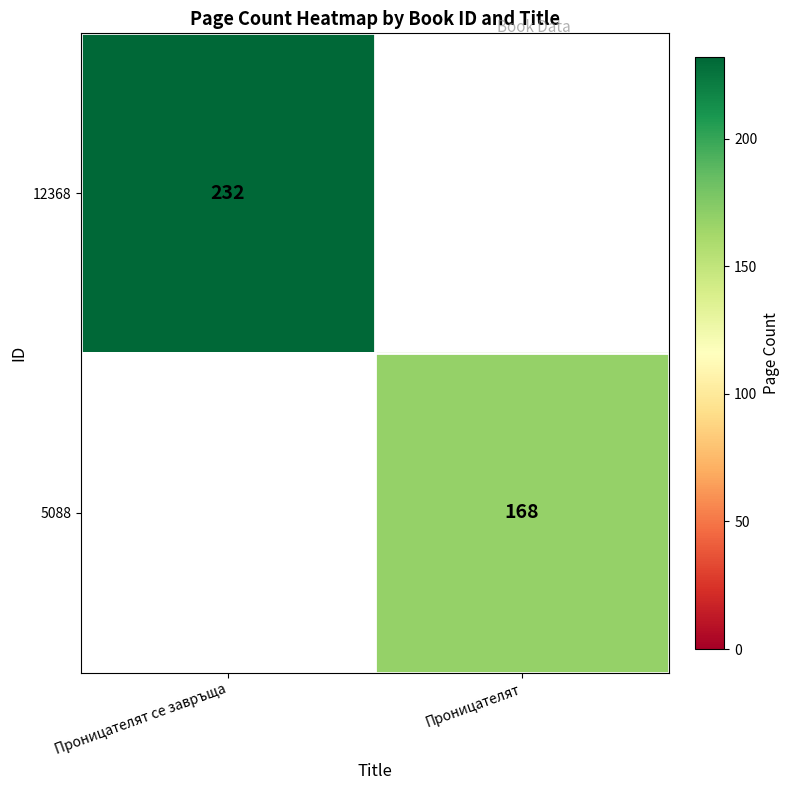

The 12368 series shows 80 at Проницателят се завръща. True or false?

False